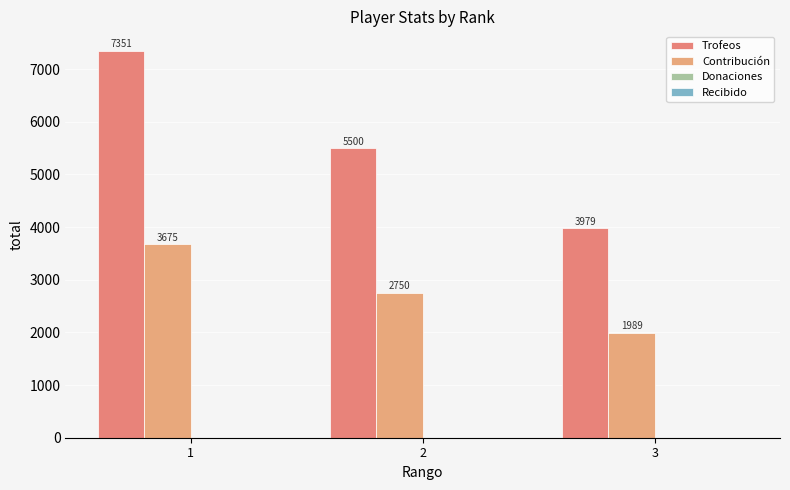

Reading right to left, extract all data points from this chart.

Trofeos: 3979	5500	7351
Contribución: 1989	2750	3675
Donaciones: 0	0	0
Recibido: 0	0	0